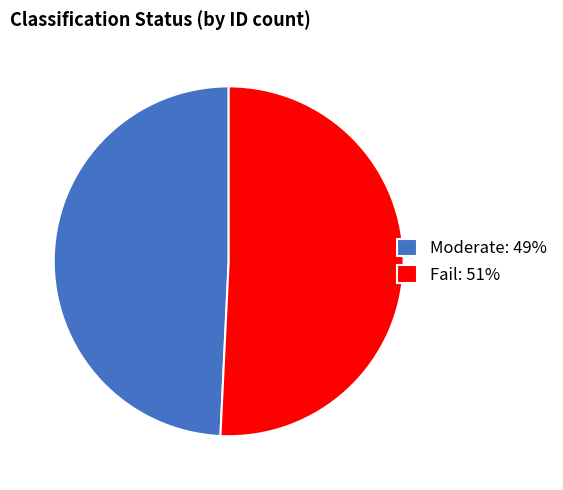

Is there any slice that represents more than half of the pie?

Yes